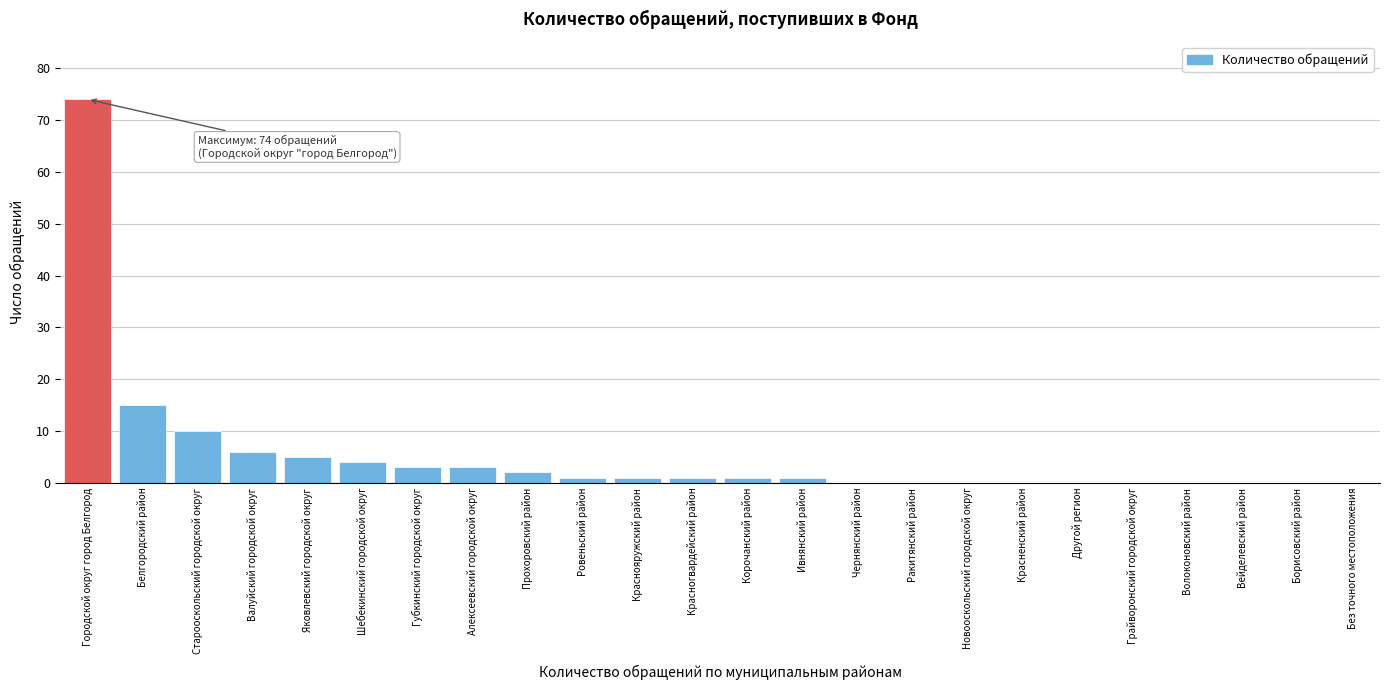

Reading left to right, transcribe all the data shown in this chart.

Городской округ город Белгород=74	Белгородский район=15	Старооскольский городской округ=10	Валуйский городской округ=6	Яковлевский городской округ=5	Шебекинский городской округ=4	Губкинский городской округ=3	Алексеевский городской округ=3	Прохоровский район=2	Ровеньский район=1	Краснояружский район=1	Красногвардейский район=1	Корочанский район=1	Ивнянский район=1	Чернянский район=0	Ракитянский район=0	Новооскольский городской округ=0	Красненский район=0	Другой регион=0	Грайворонский городской округ=0	Волоконовский район=0	Вейделевский район=0	Борисовский район=0	Без точного местоположения=0